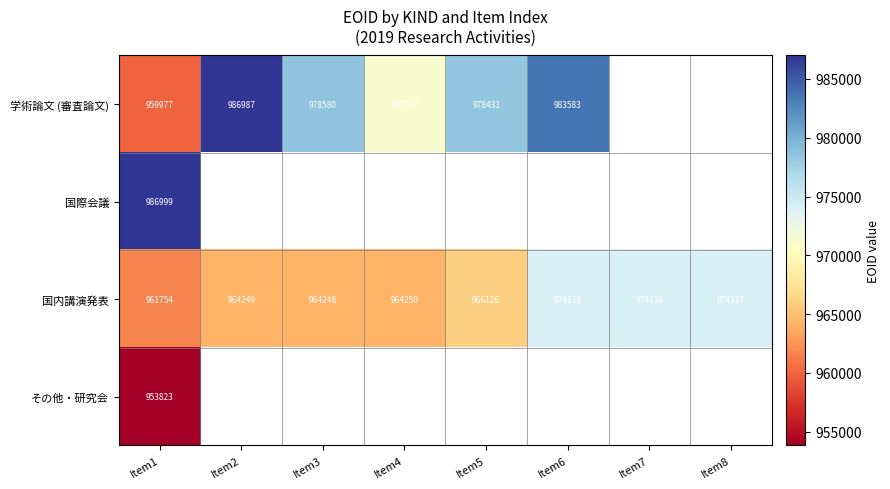

Which label corresponds to the smallest value in the chart?

Item1